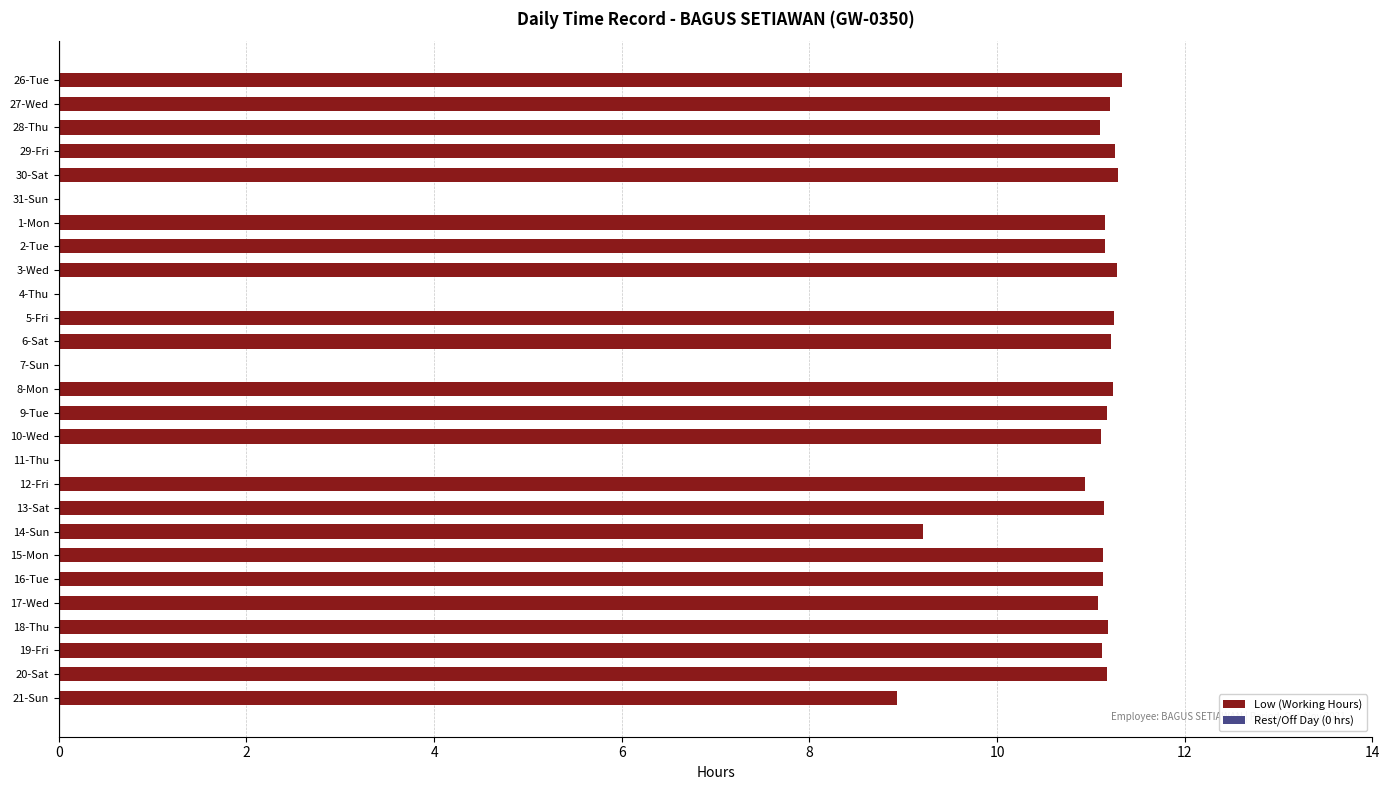

What is the greatest value displayed?

11.3